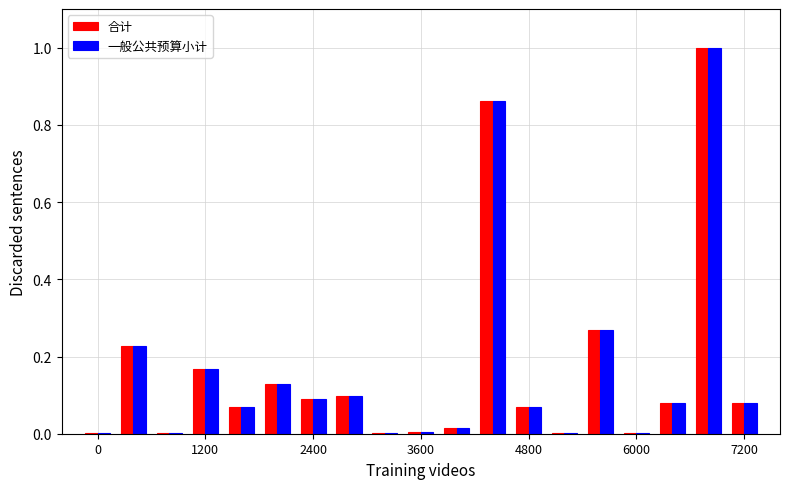

Does the chart contain stacked bars?

No